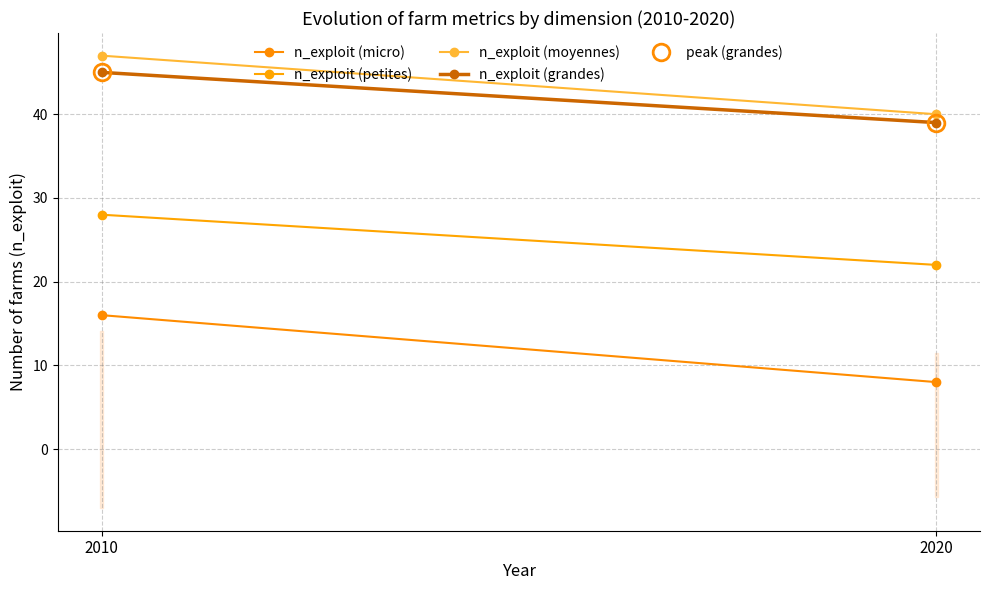

Count the number of data series in this chart.

5